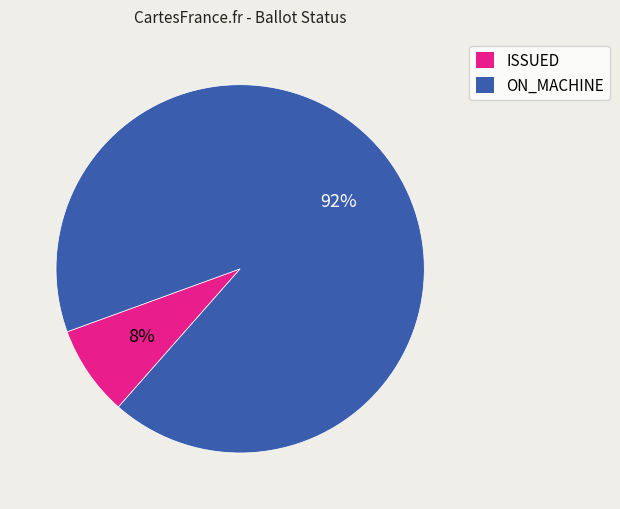

Is ISSUED the majority of the pie?

No